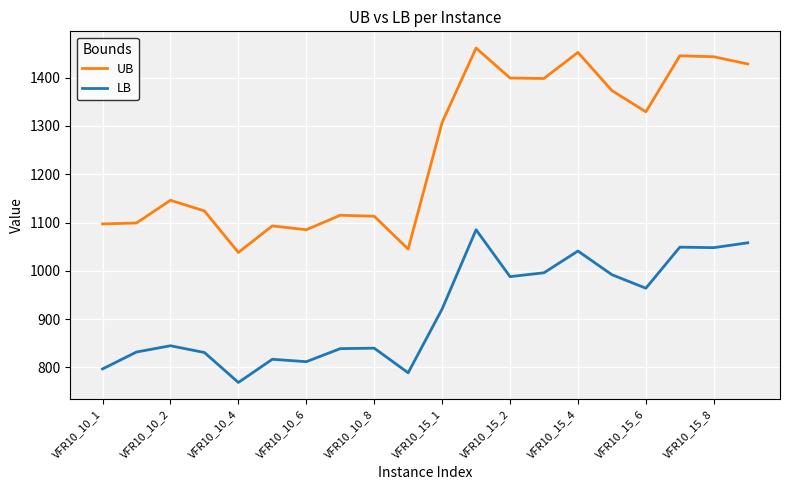

Rank the series by their maximum value, from highest to lowest.

UB, LB